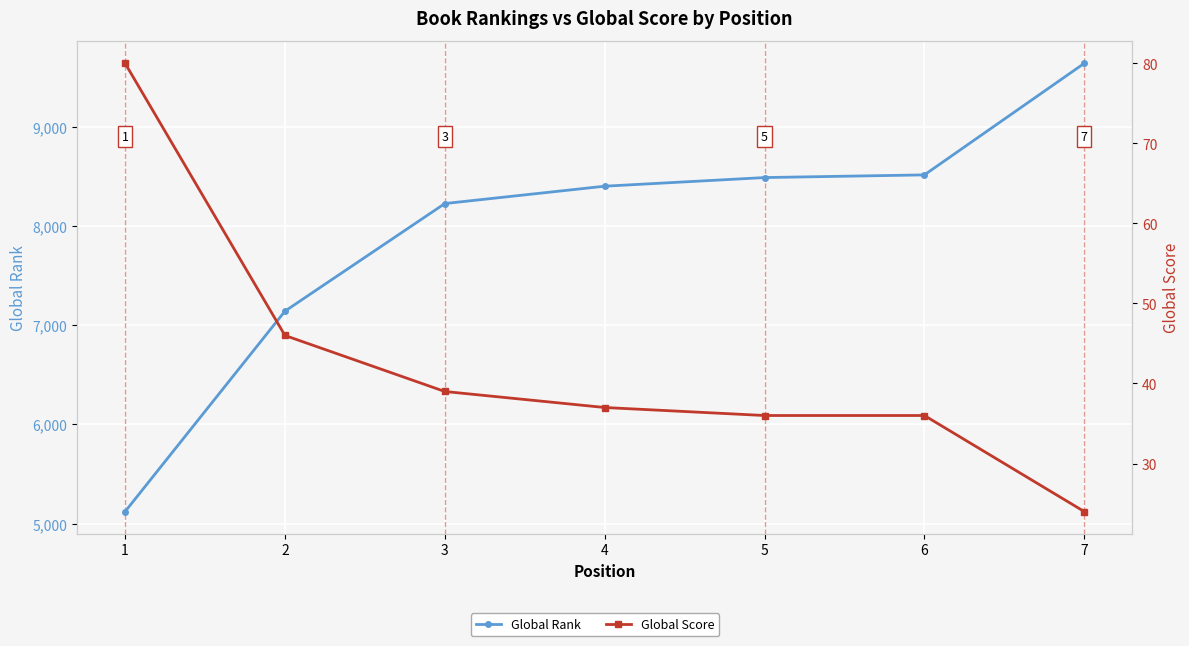

Which series has the widest spread of values?

Global Rank